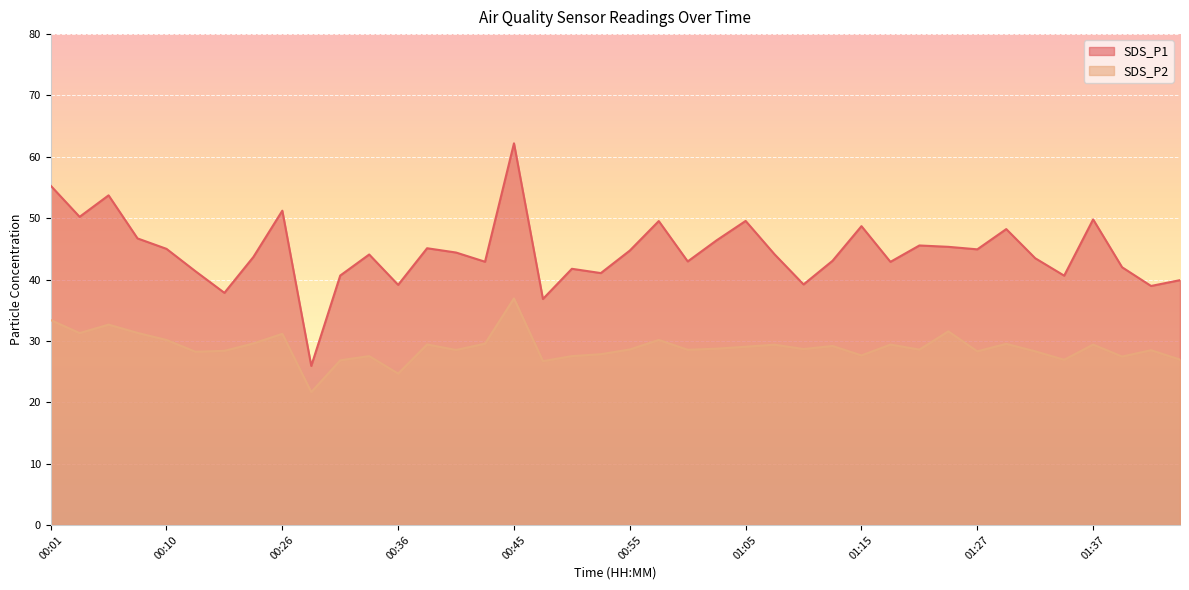

What is the total value across all series at 01:17?

72.3